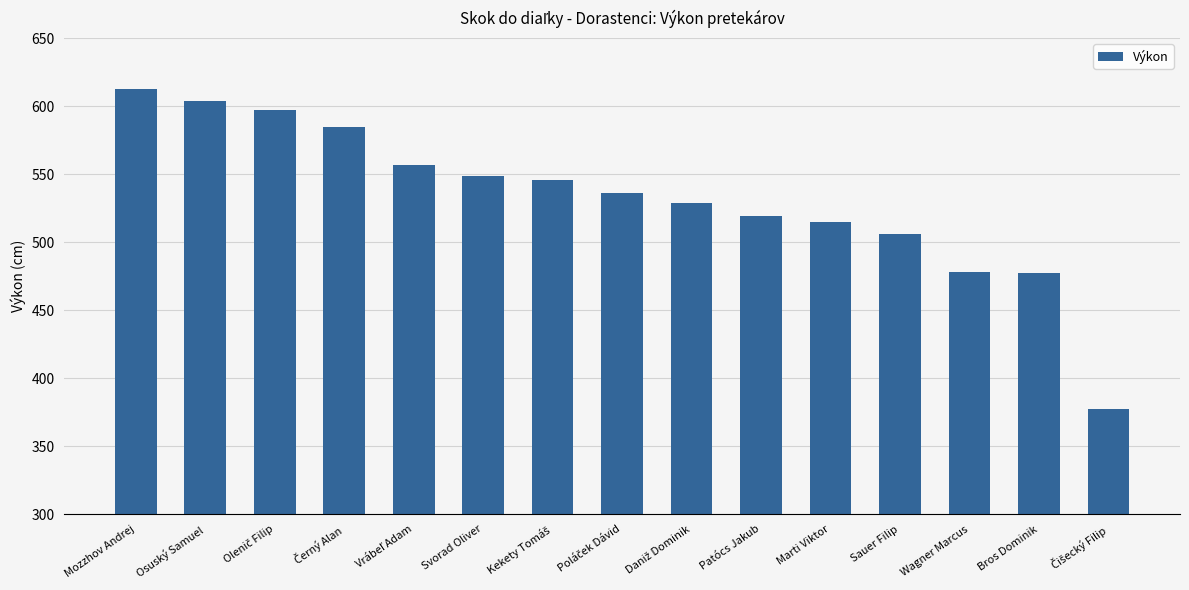

Approximately how many times larger is the value at Svorad Oliver compared to Osuský Samuel?

0.9